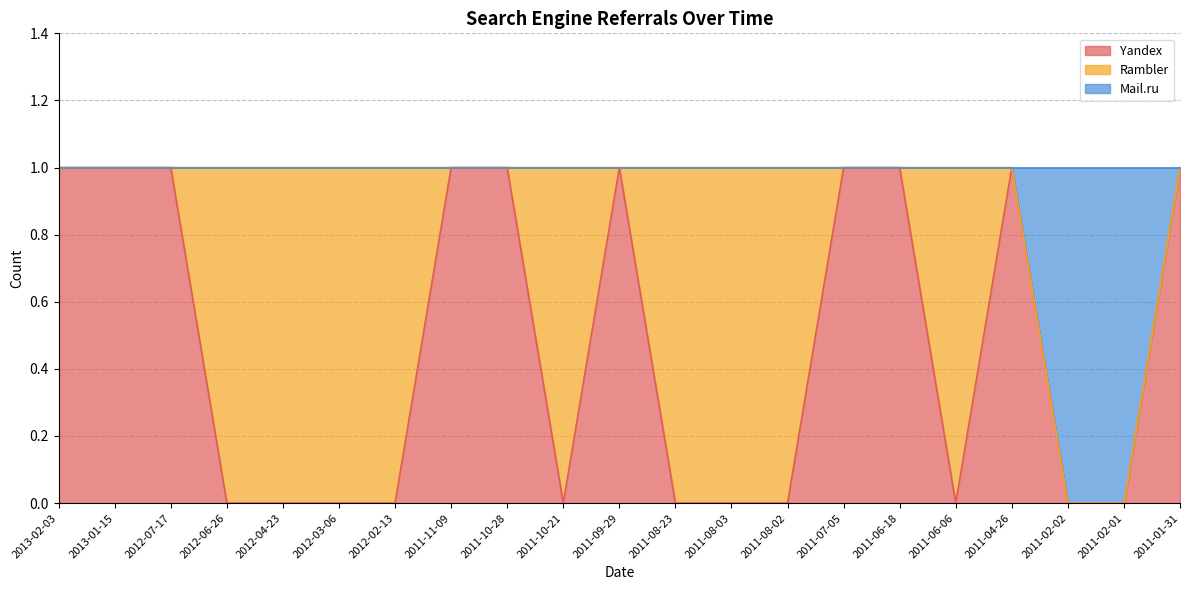

The value of Yandex at 2012-04-23 is -1. True or false?

False